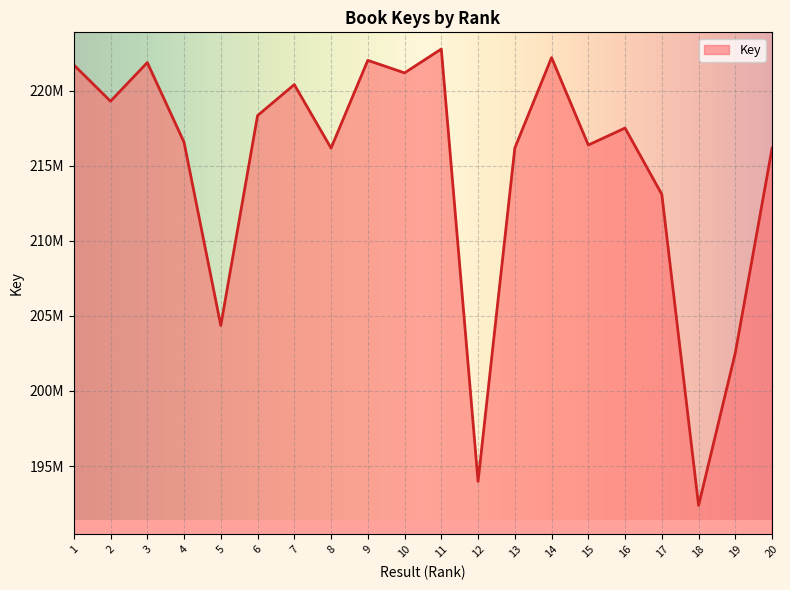

What is the difference between the maximum and minimum values?

30423599